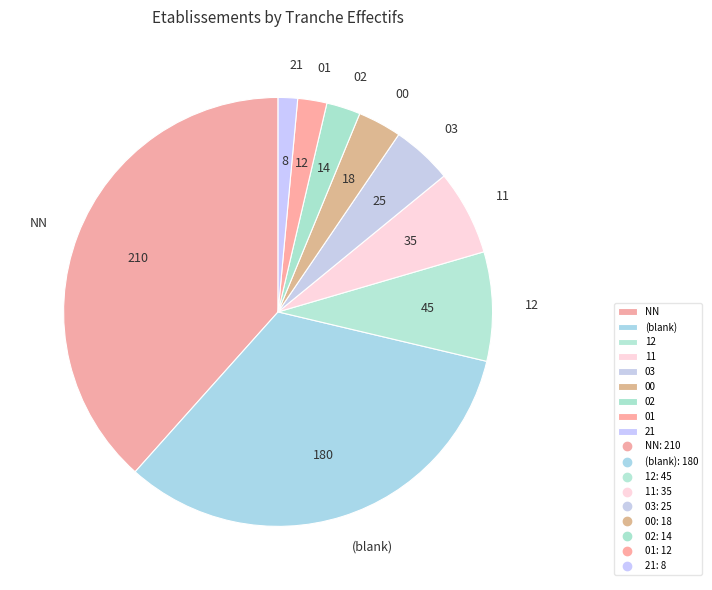

Is NN the majority of the pie?

No